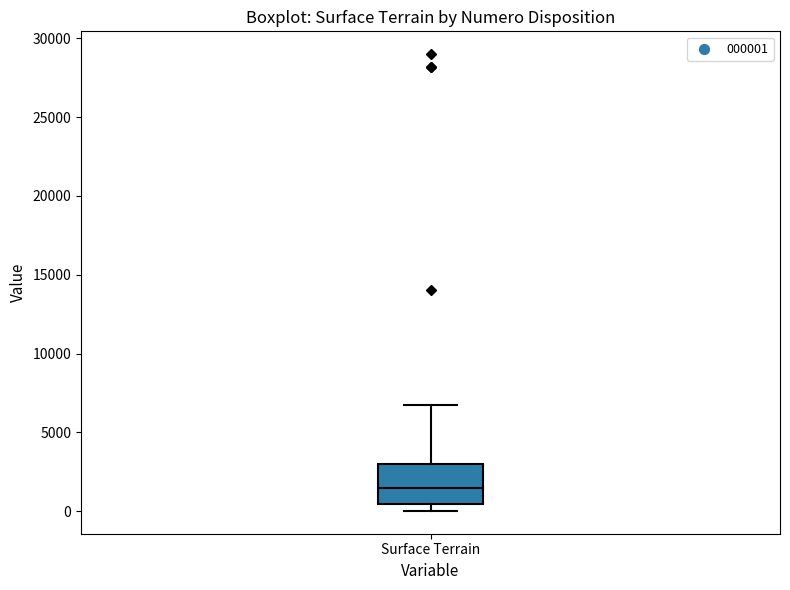

Transcribe this box plot: give where the median line is, the range the box spans, and where the two whiskers end, as read against the y-axis. The values are not printed on the chart, so give them approximately, as read against the axis.

median 1500, box 500 to 3000, whiskers 0 to 6500